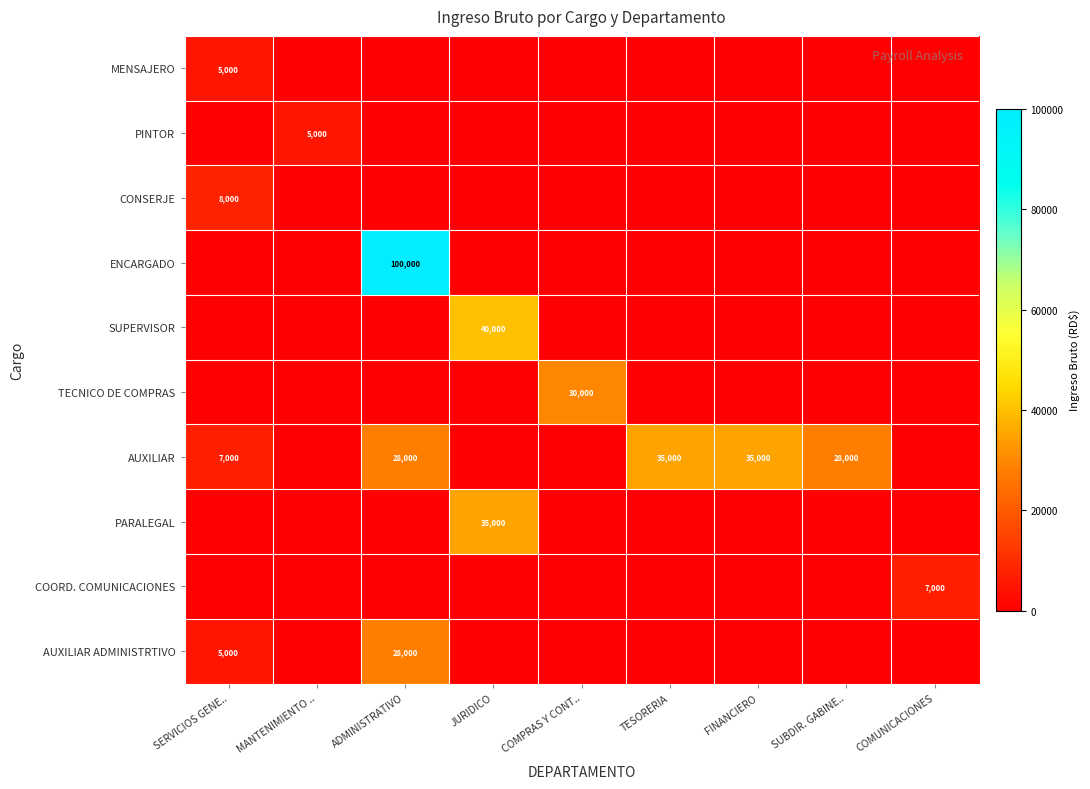

The ENCARGADO series shows 131741 at ADMINISTRATIVO. True or false?

False